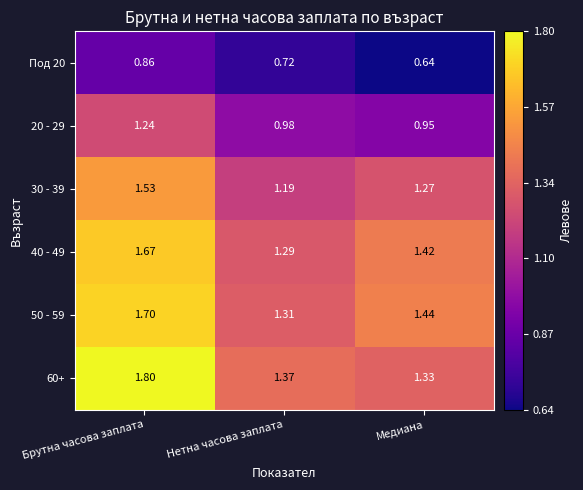

Is the value of 40 - 49 at Медиана greater than the value of 60+ at Нетна часова заплата?

Yes